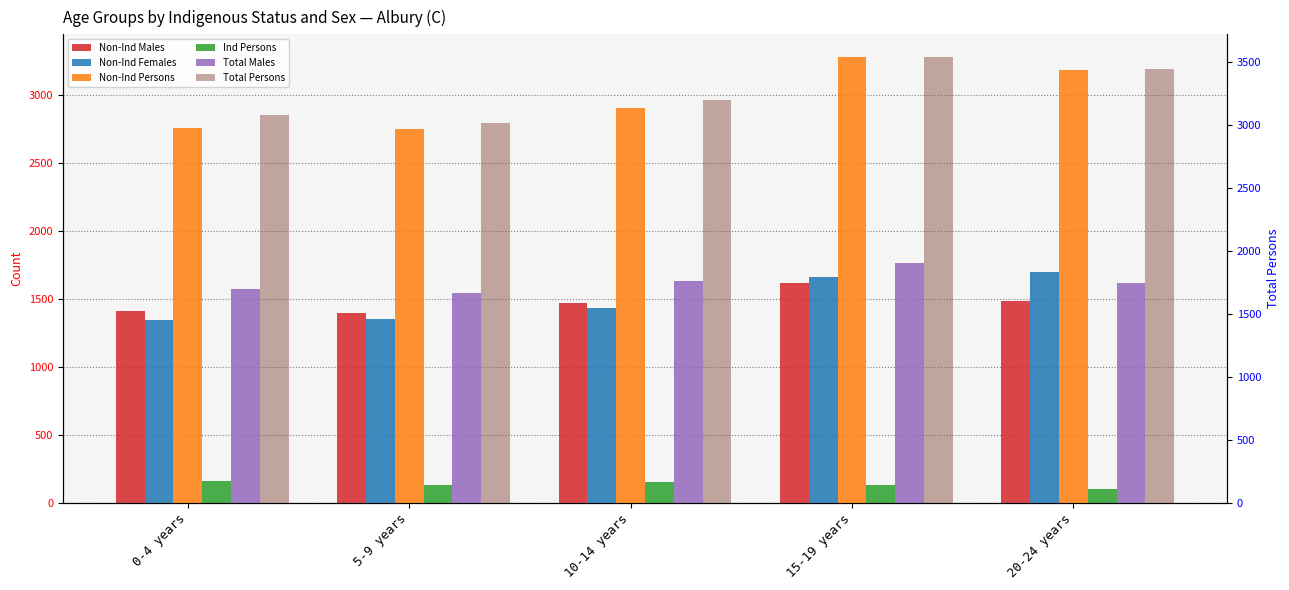

True or false: Non-Ind Males has a value of 806 at 10-14 years.

False